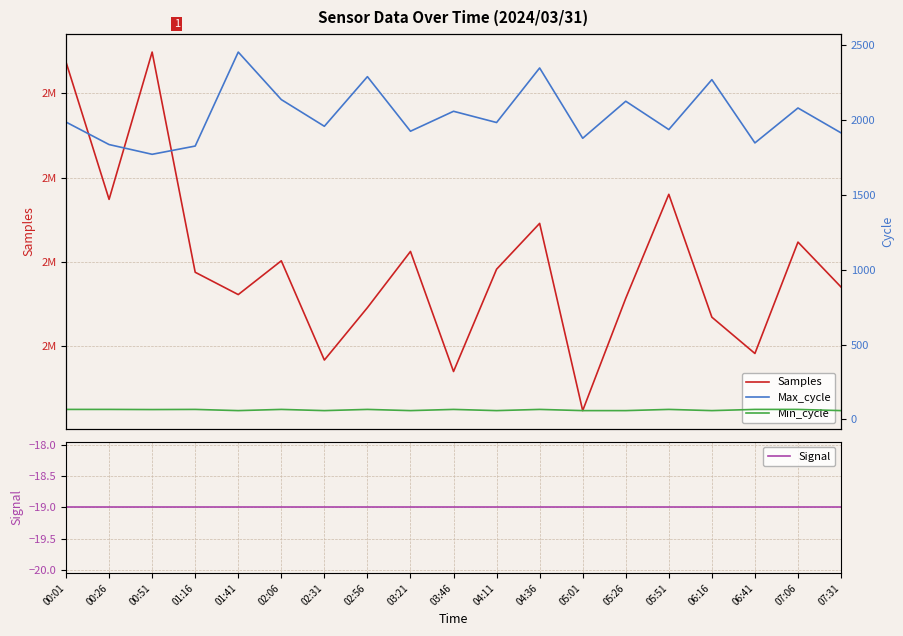

True or false: Samples and Signal intersect in this chart.

False